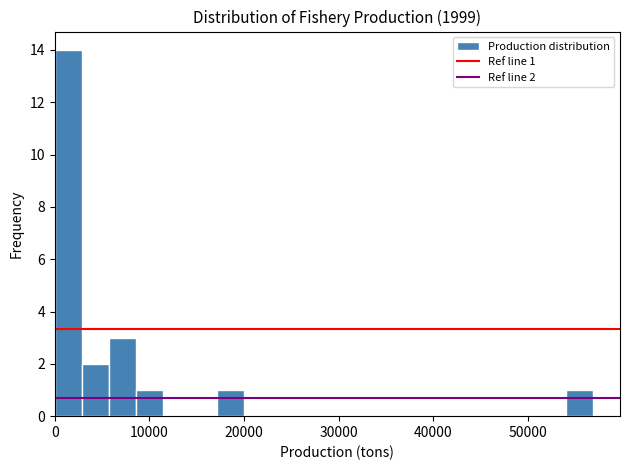

Read against the x-axis, roughly where is the centre of the tallest bar?

1000